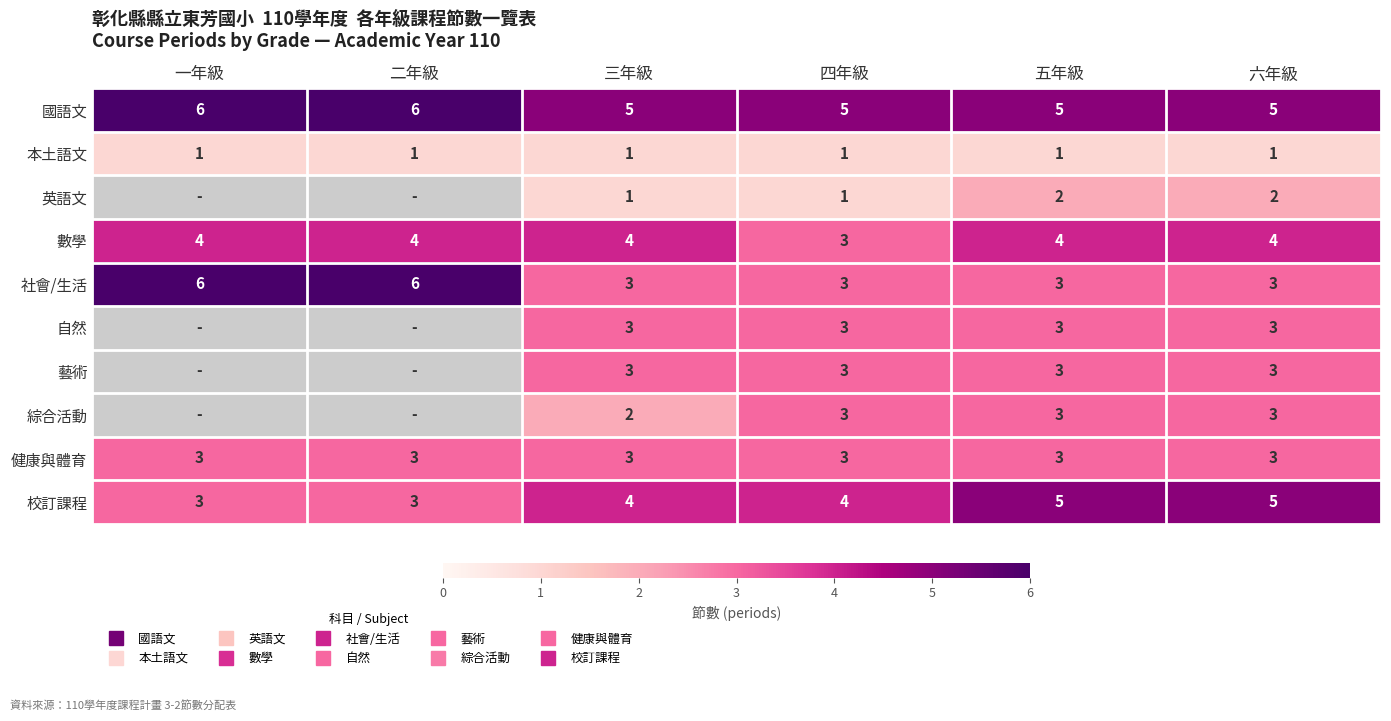

At how many categories does at least one series exceed 5?

2